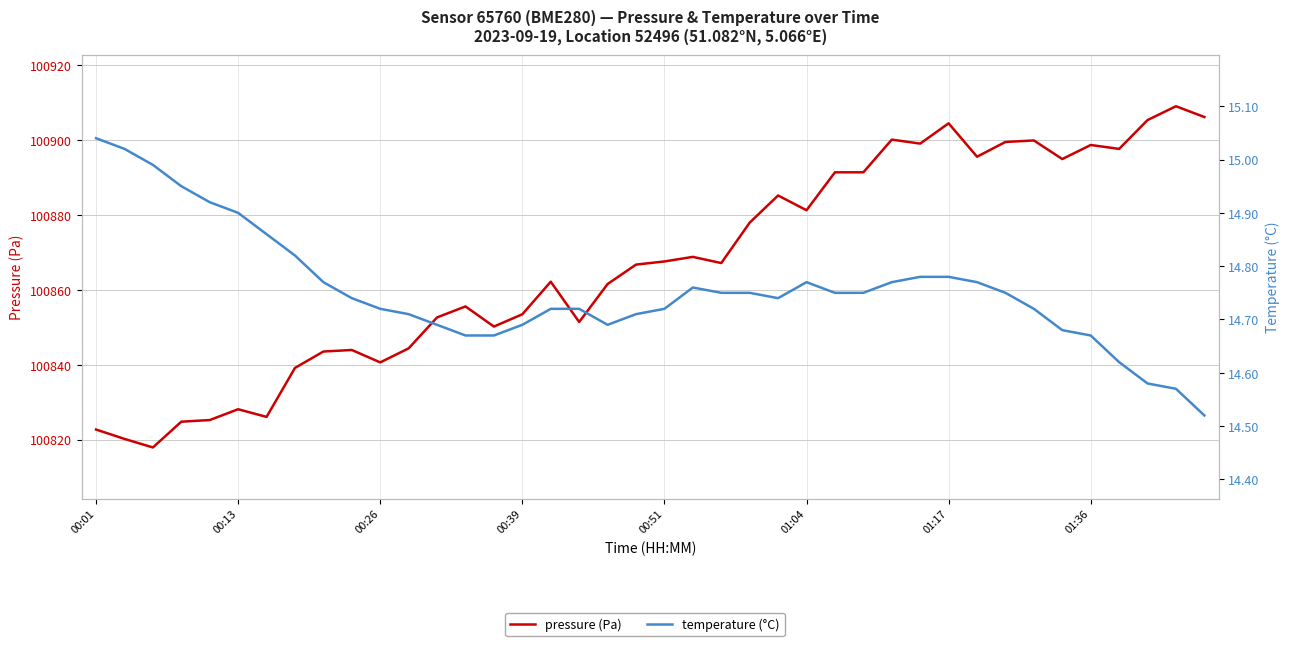

Which series changed the most between 17 and 21?

pressure